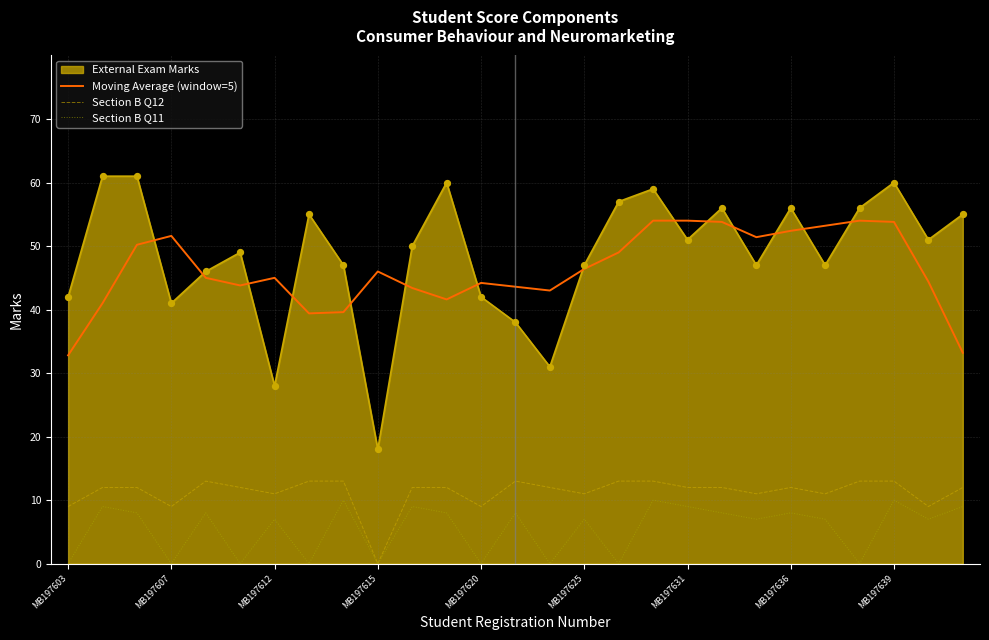

True or false: Section B Q12 and External Exam Marks intersect in this chart.

False